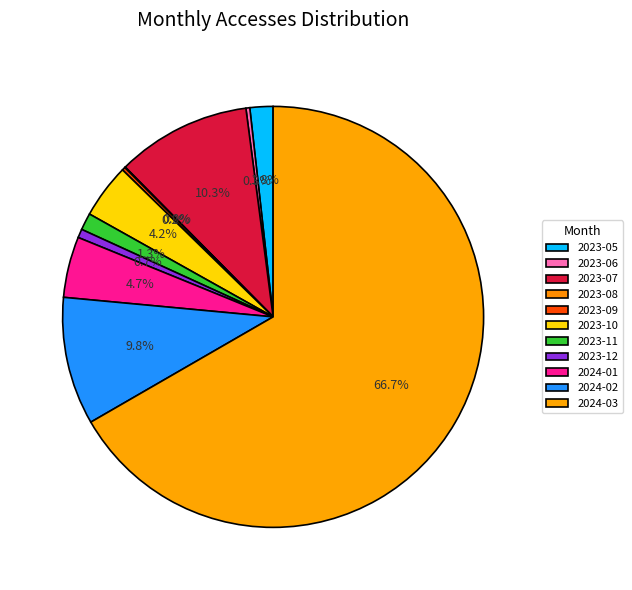

What is the smallest slice in the pie chart?

2023-08